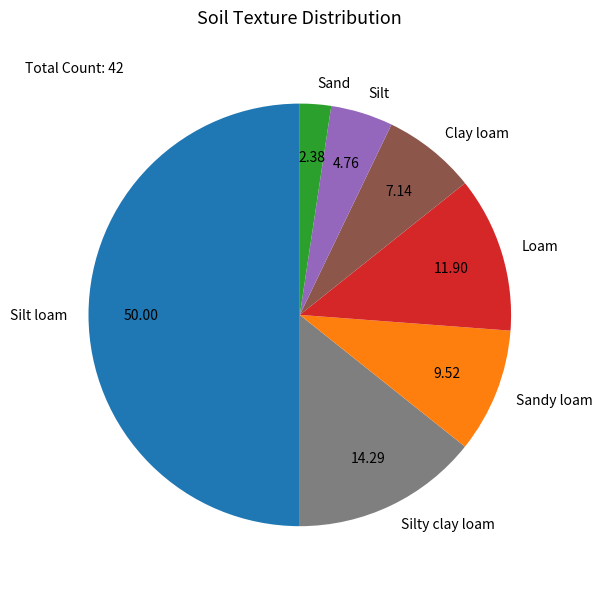

Which has a higher value, Loam or Silt loam?

Silt loam